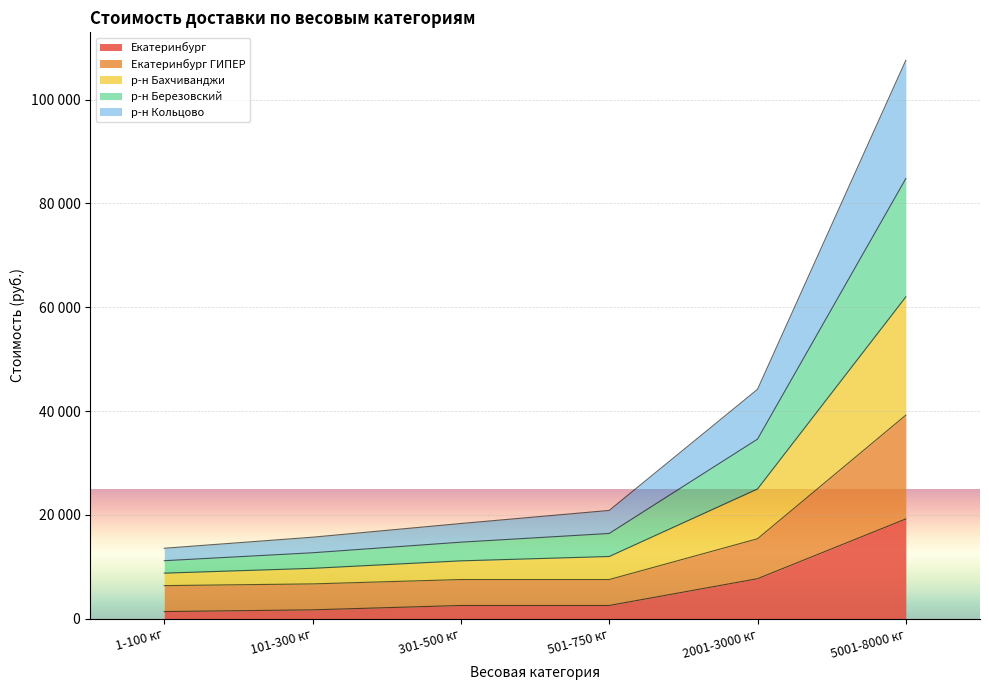

Where is р-н Березовский nearest to the value 47975?

2001-3000 кг